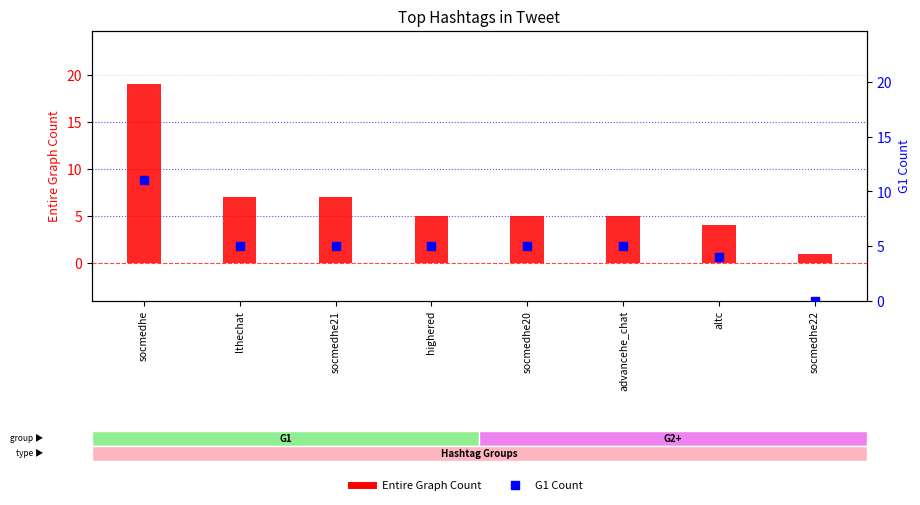

What is the total value across all series at socmedhe20?

10